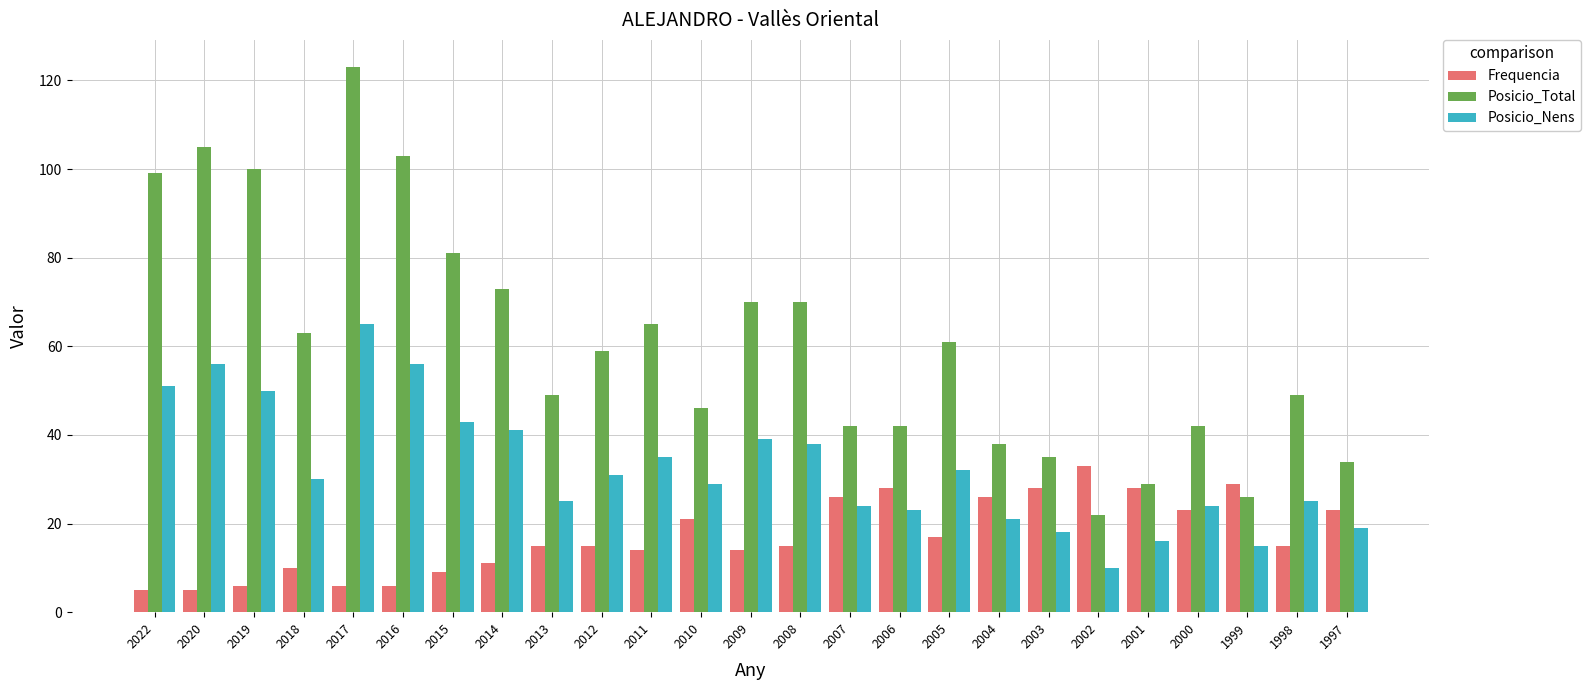

How many data points in Posicio_Total are less than 59?

12